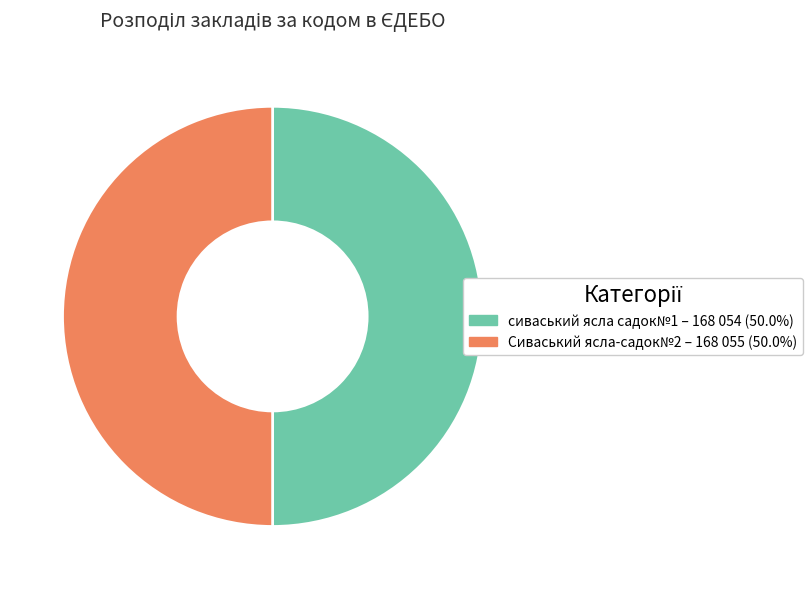

Approximately how many times larger is the value at Сиваський ясла-садок№2 compared to сиваський ясла садок№1?

1.0